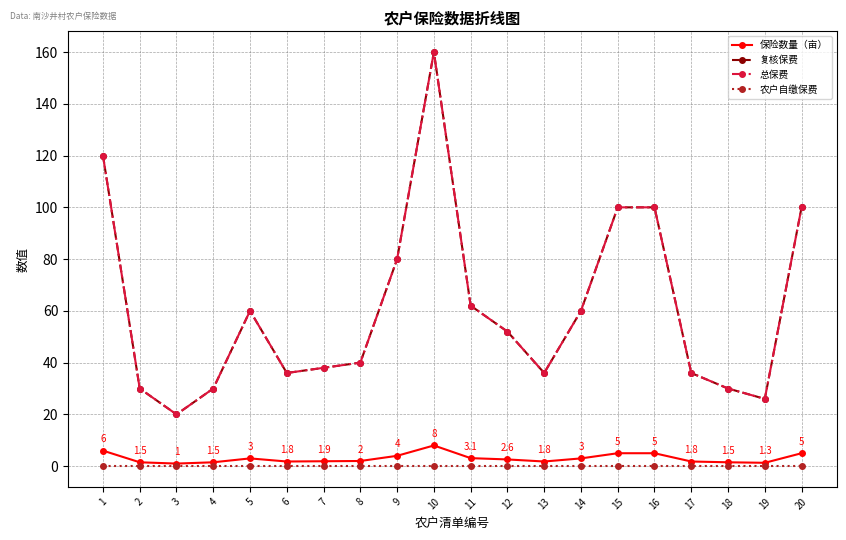

The 总保费 series shows 49.7 at 20. True or false?

False